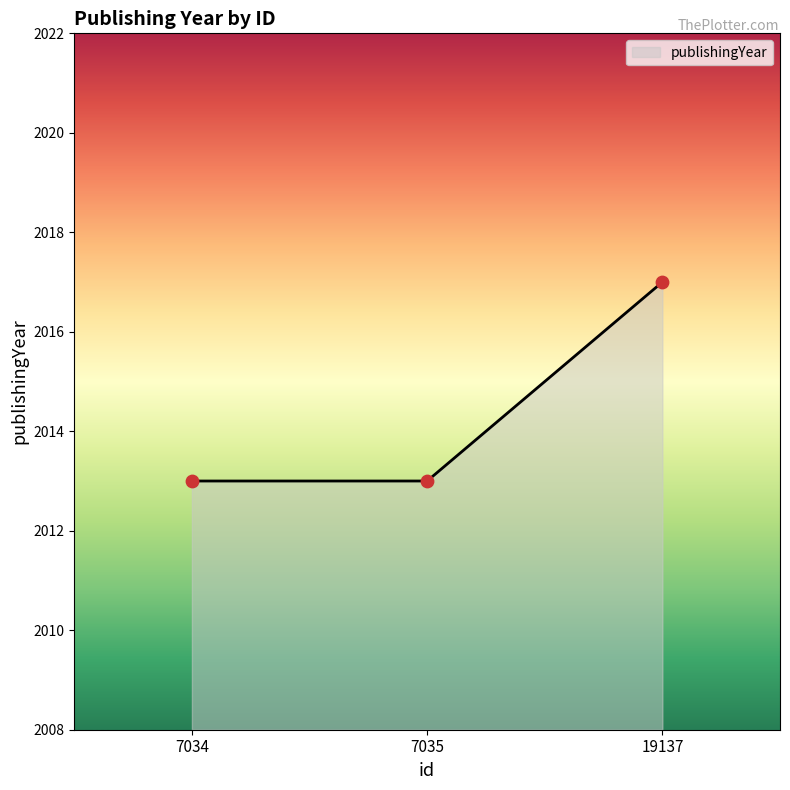

Between 19137 and 7034, which is larger?

19137